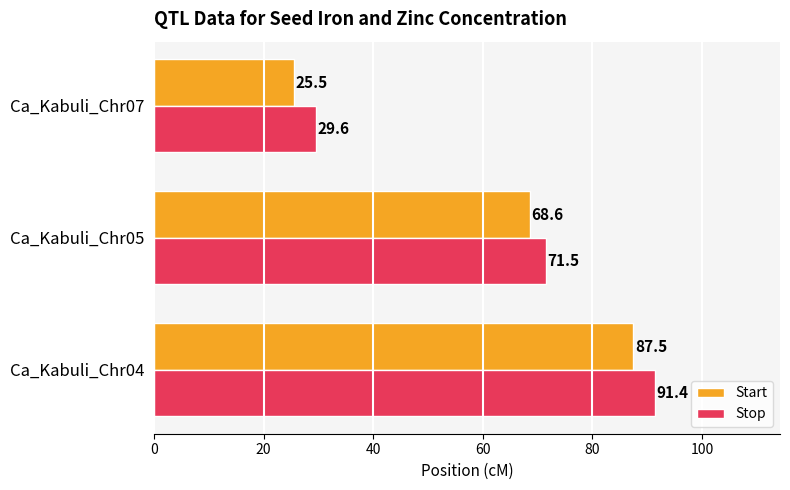

Count the number of categories in the chart.

3